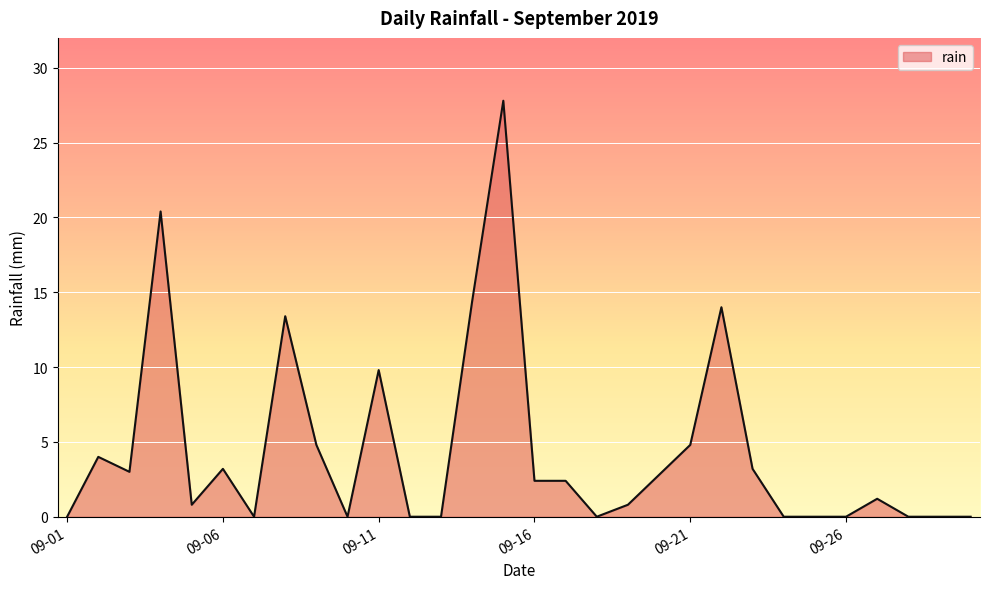

What is the difference between the maximum and minimum values?

27.8